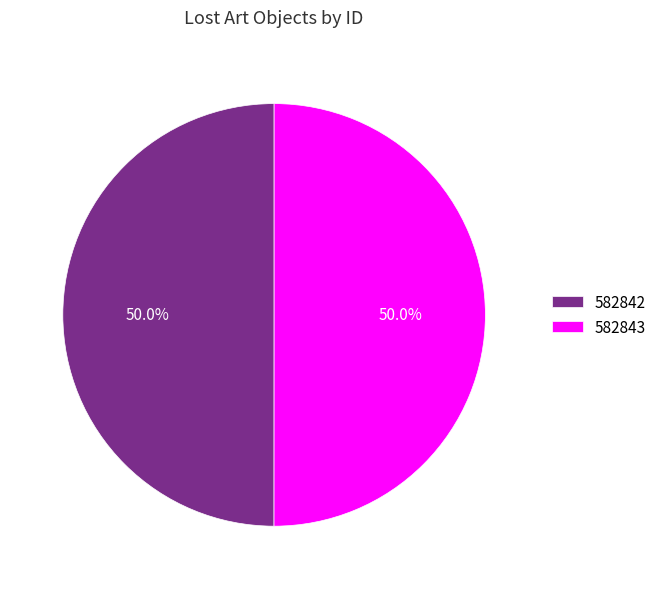

True or false: 582842 accounts for 50% of the total.

True